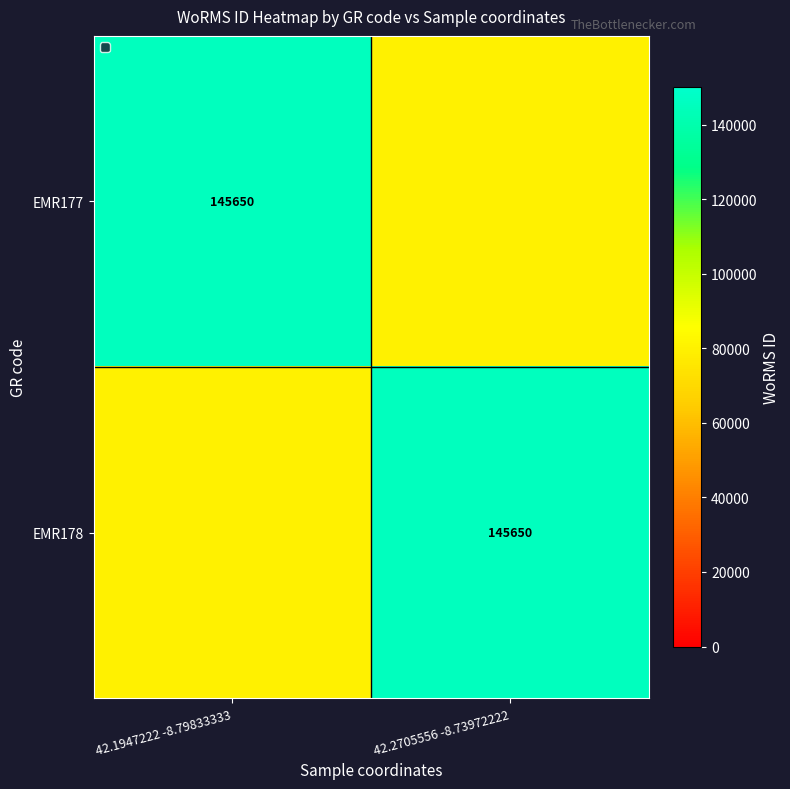

Is it true that EMR178 equals 229946 at 42.2705556 -8.73972222?

False